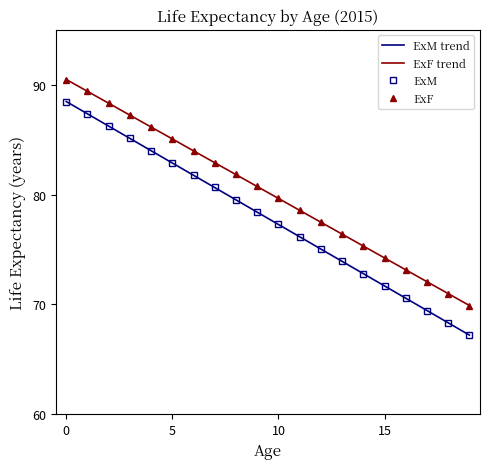

Which series has the largest range (max minus min)?

ExM trend